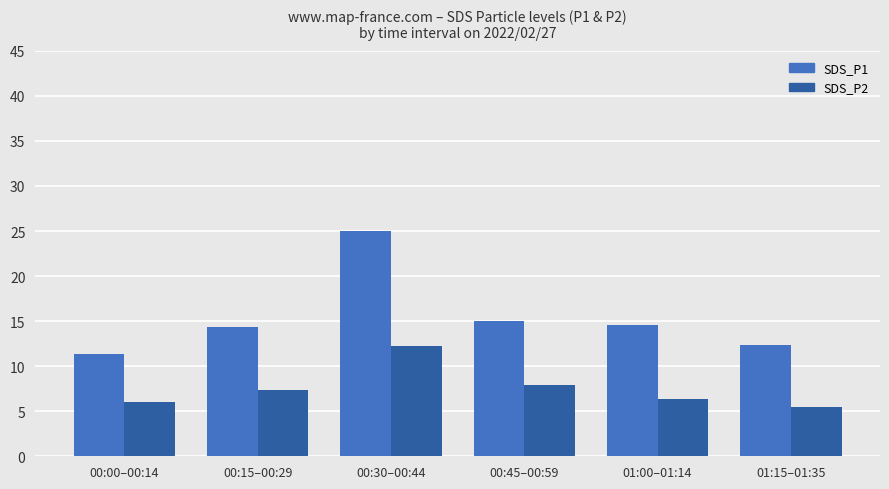

What is the sum of the SDS_P2 values at 00:30–00:44 and 00:45–00:59?

20.2